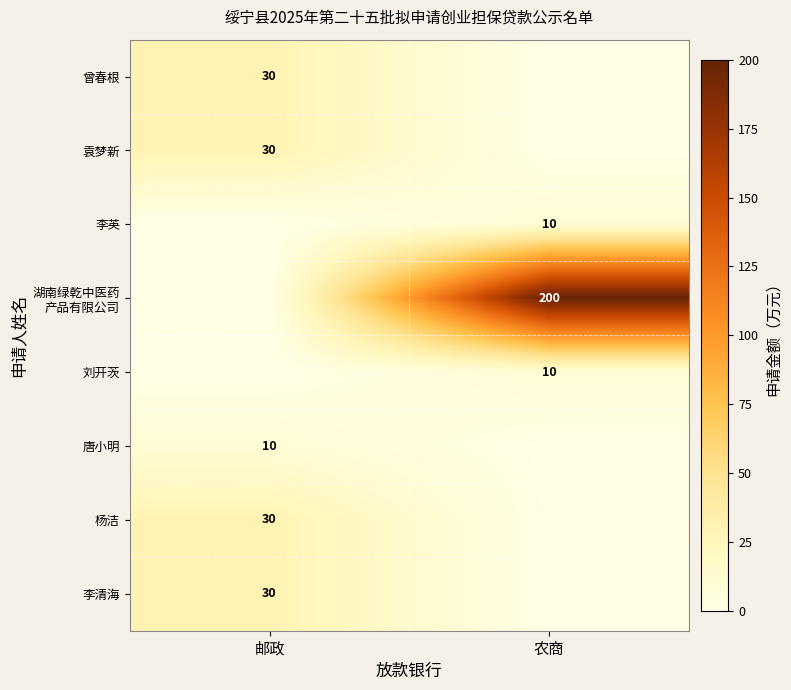

Count the number of categories in the chart.

2